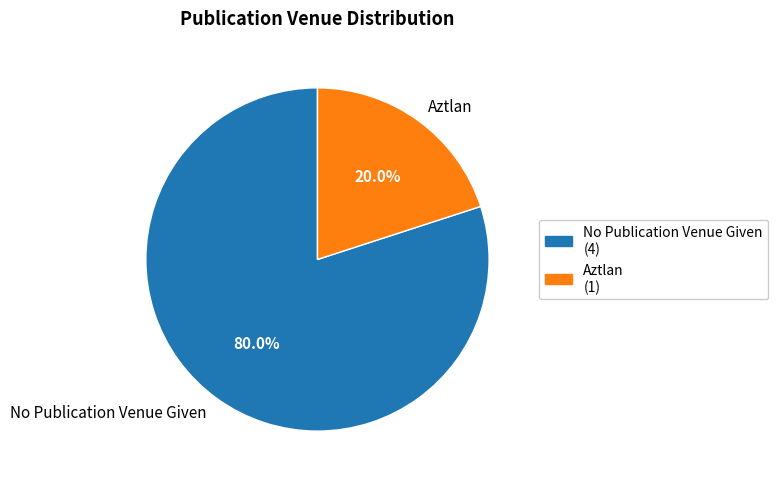

Do Aztlan and No Publication Venue Given together represent more than half of the pie?

Yes